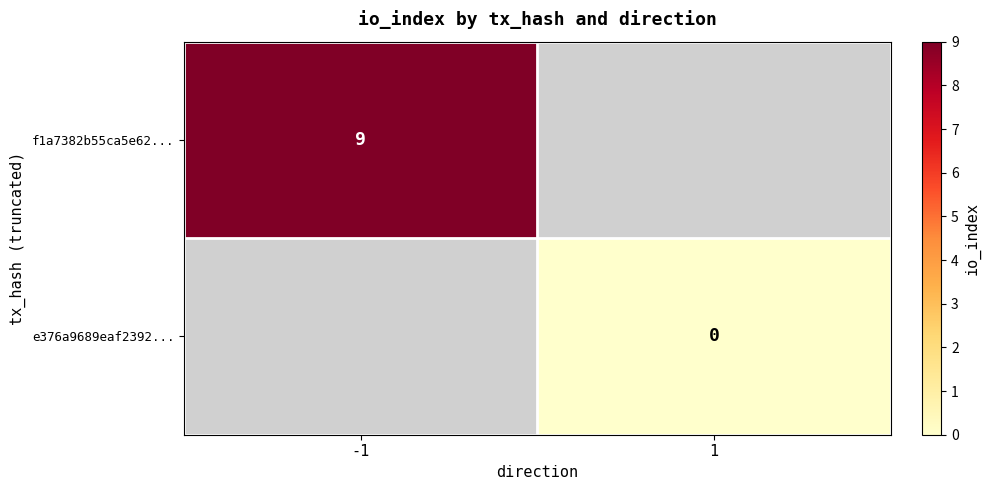

Is the value of f1a7382b55ca5e62... at -1 greater than the value of e376a9689eaf2392... at 1?

Yes